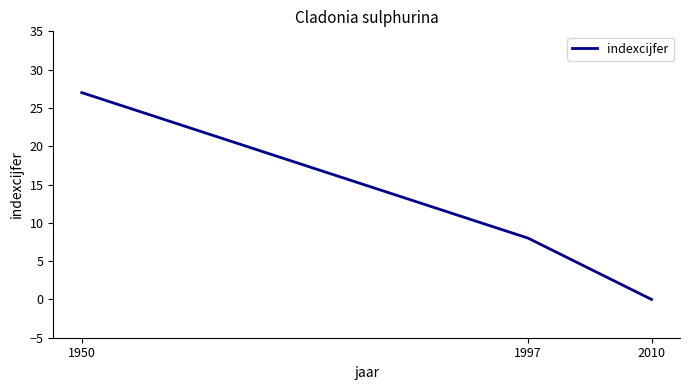

At which category does the chart reach its peak across all series?

1950